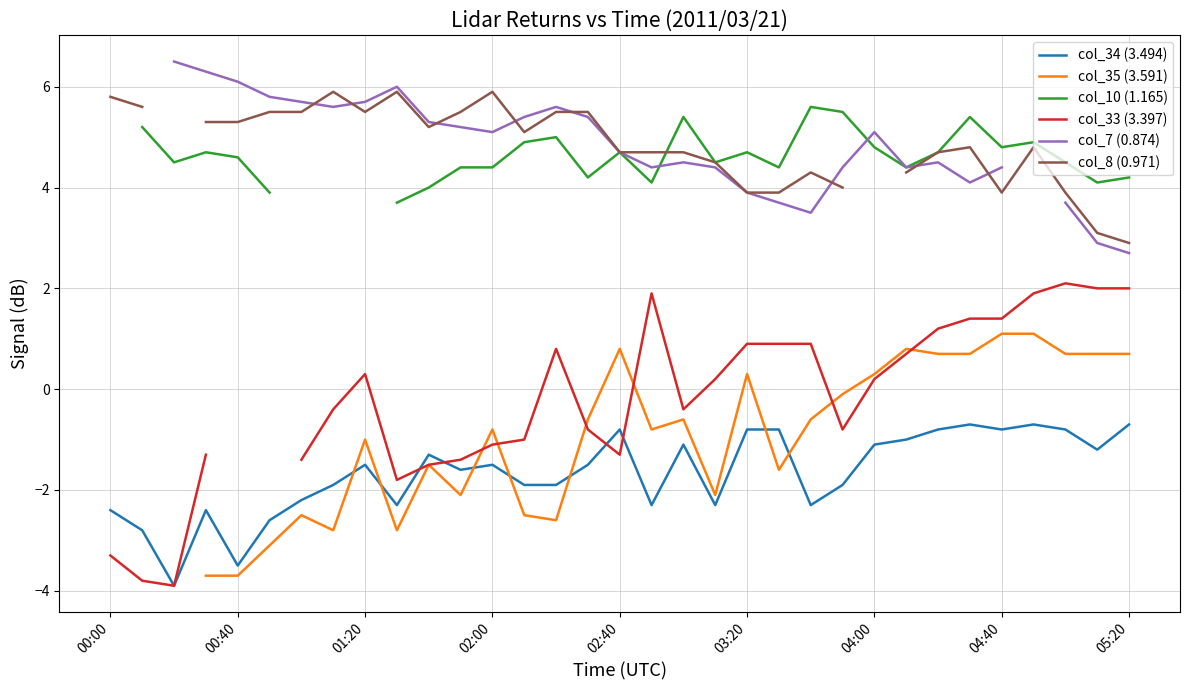

How many interior local peaks does the col_8 (0.971) series have?

6